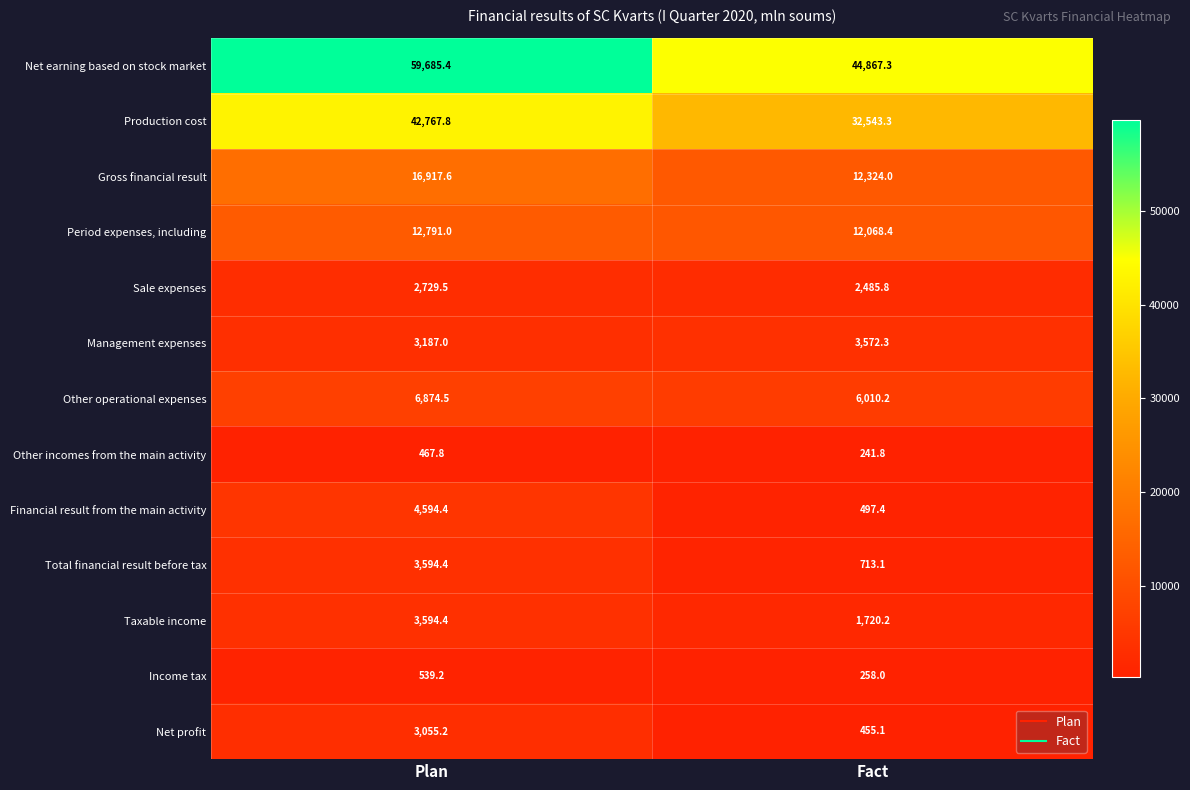

At which category is the sum across all series the highest?

Plan